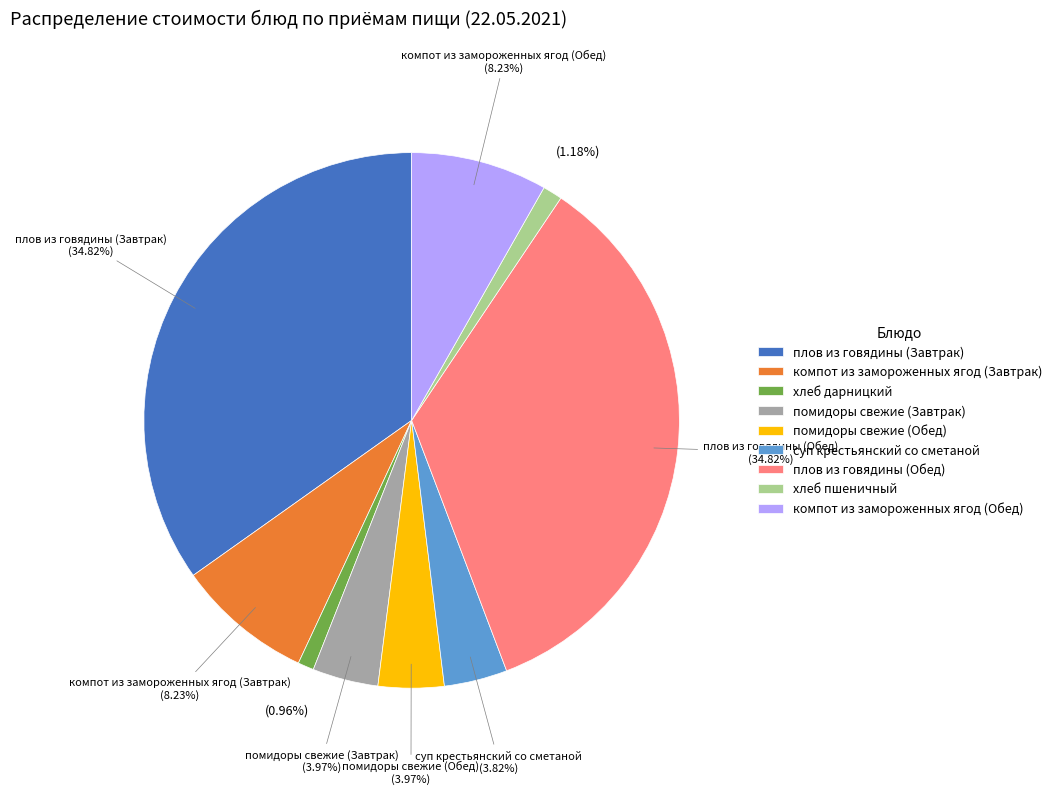

To the nearest percent, what portion does компот из замороженных ягод (Обед) represent?

8%